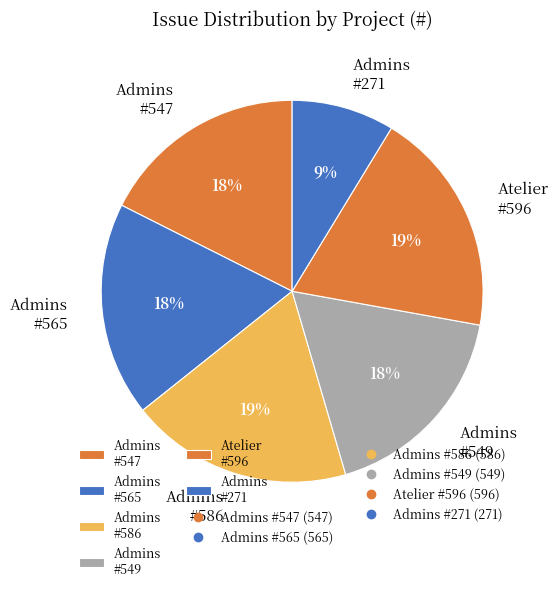

The Admins #565 slice represents 18% of the pie. True or false?

True